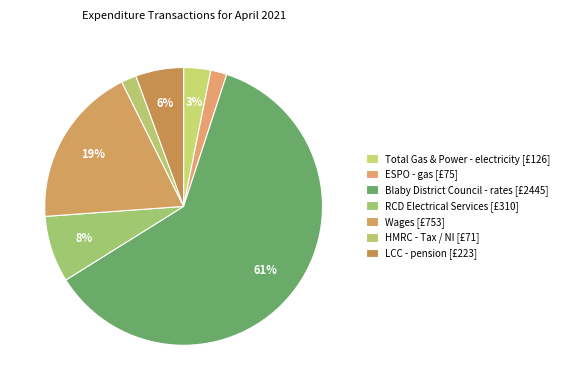

Between Blaby District Council - rates and ESPO - gas, which is larger?

Blaby District Council - rates